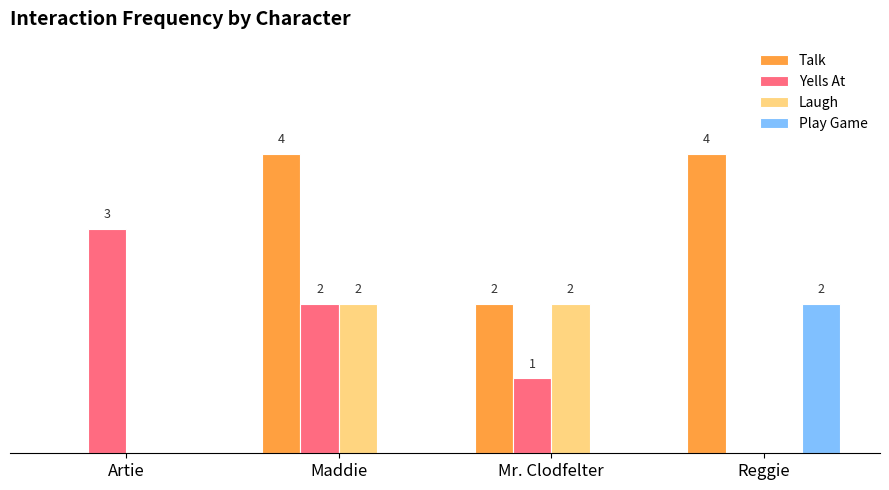

At which category is the sum across all series the highest?

Maddie